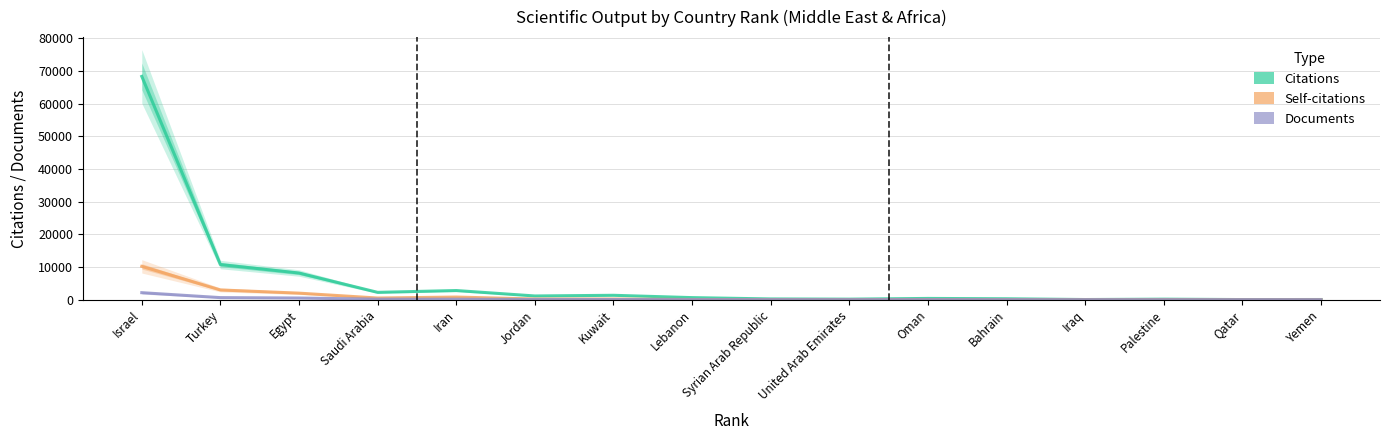

What is the value of the Self-citations point at the 12th from the left?

16